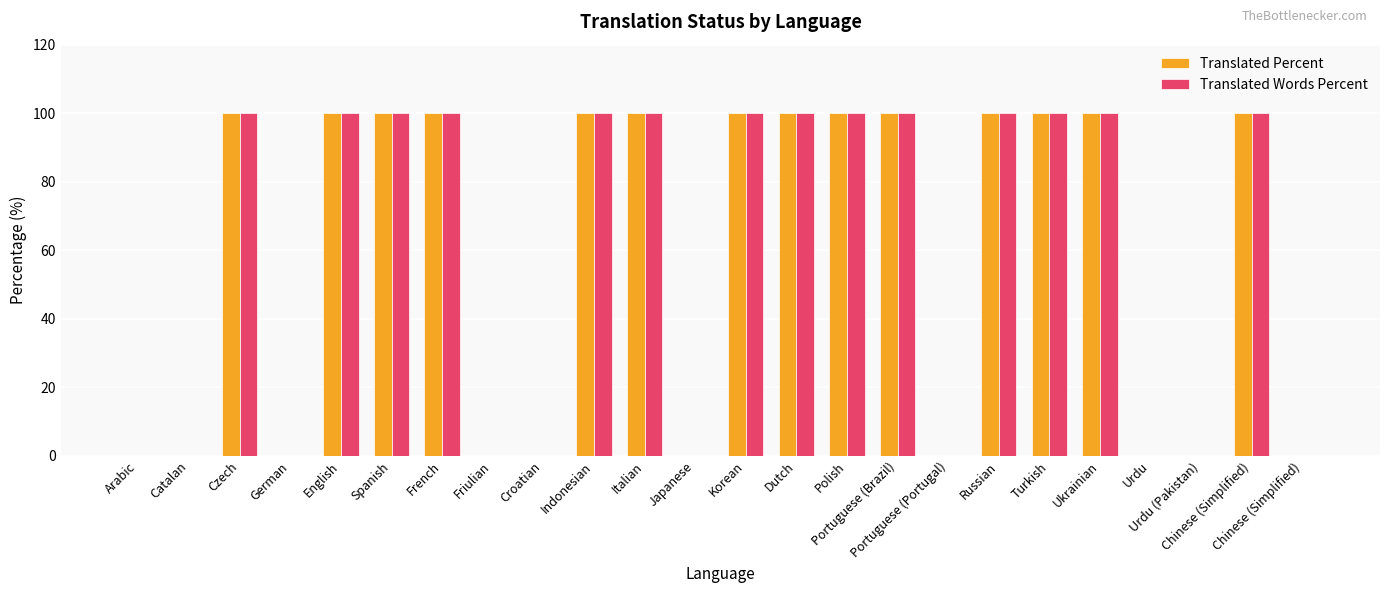

How many distinct data groups are displayed?

2